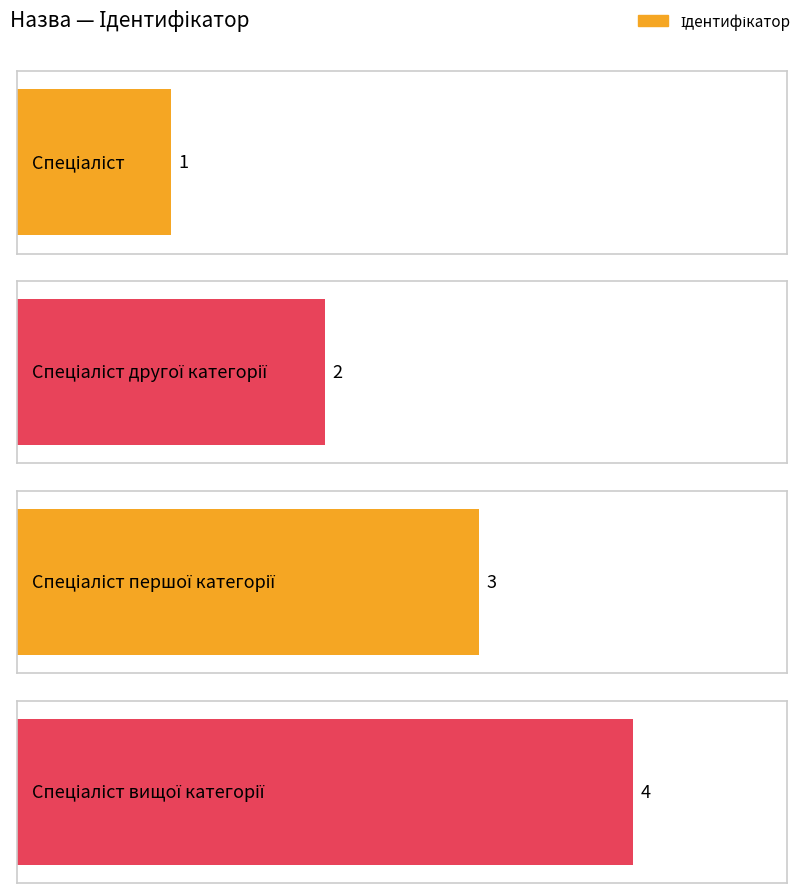

What is the greatest value displayed?

4